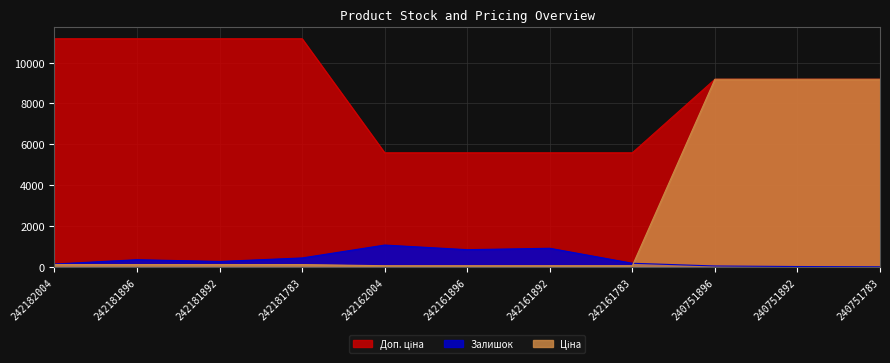

How many interior local peaks does the Залишок series have?

3